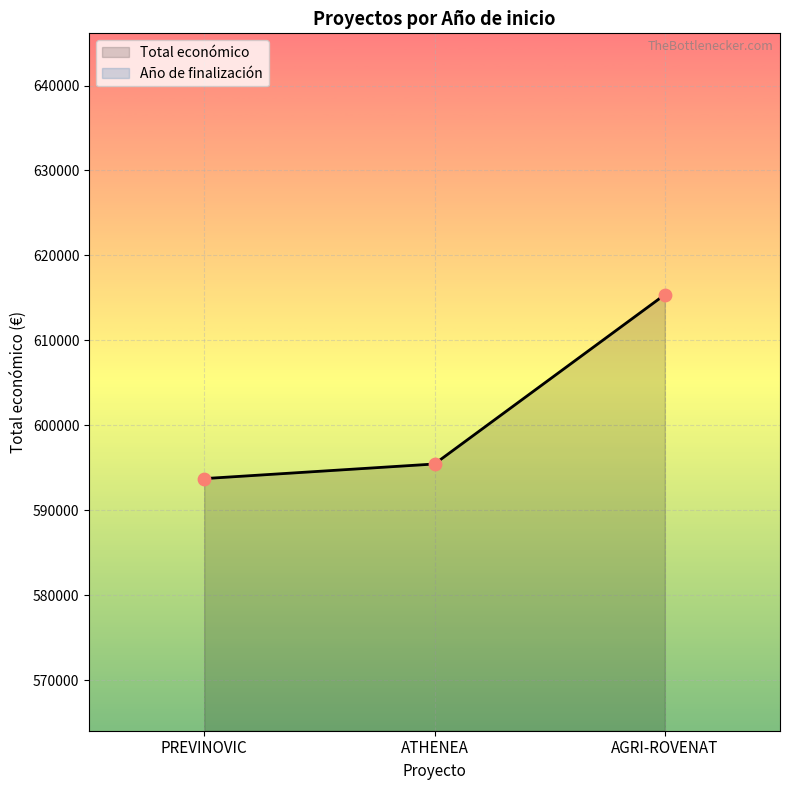

What is the change in value from PREVINOVIC to ATHENEA?

+1721